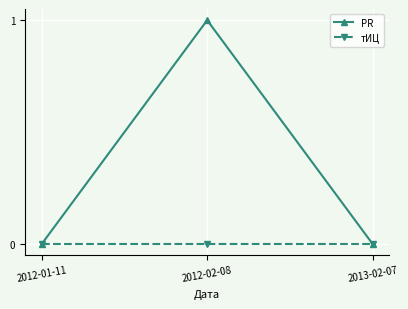

List the series in order of their overall mean, highest first.

PR, тИЦ